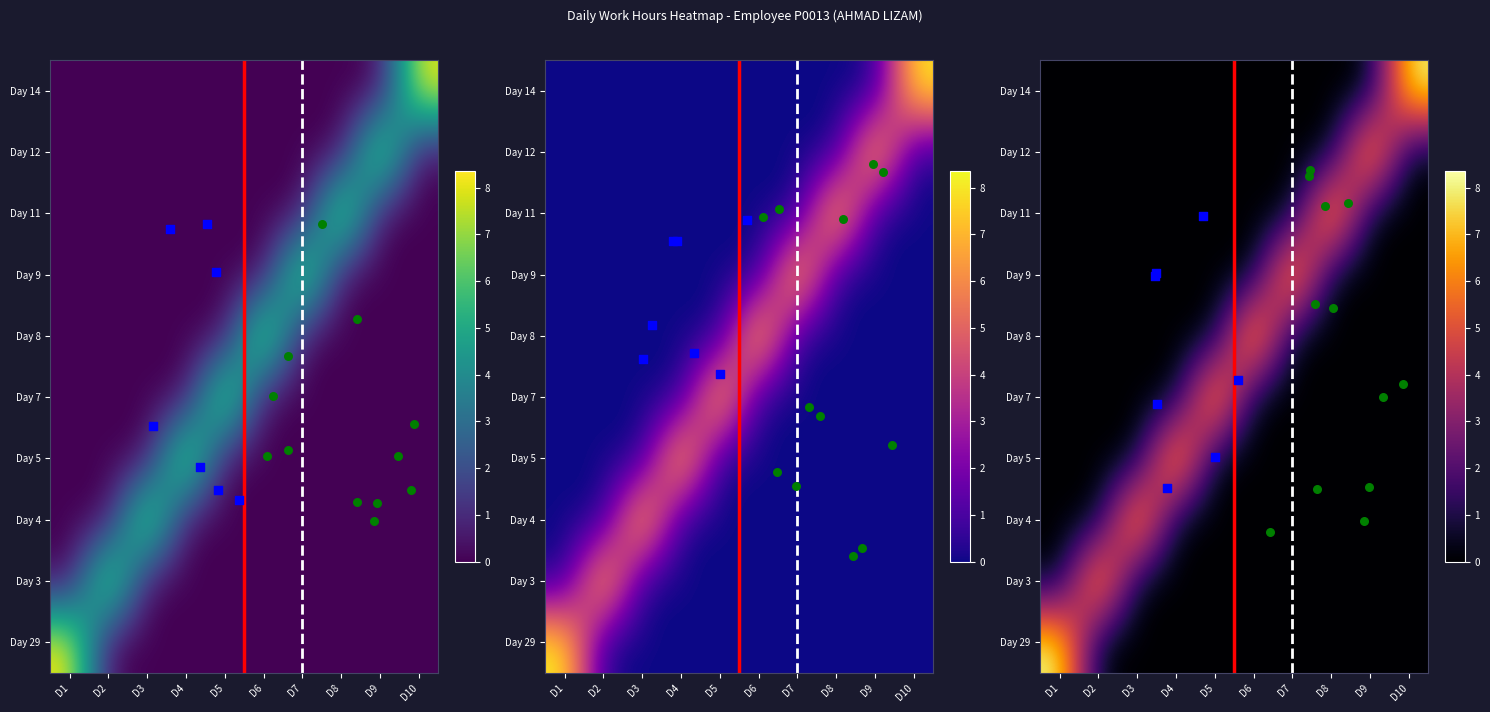

List the series in order of their peak value, highest first.

29, 5, 8, 14, 3, 4, 11, 12, 9, 7